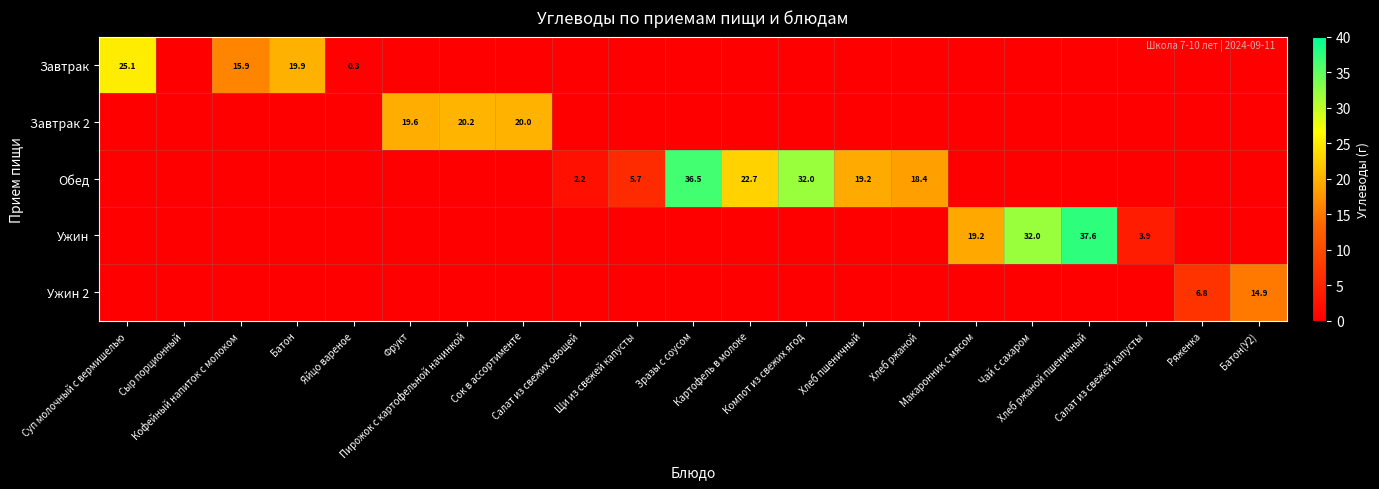

The Ужин 2 series shows 0.0 at Картофель в молоке. True or false?

True